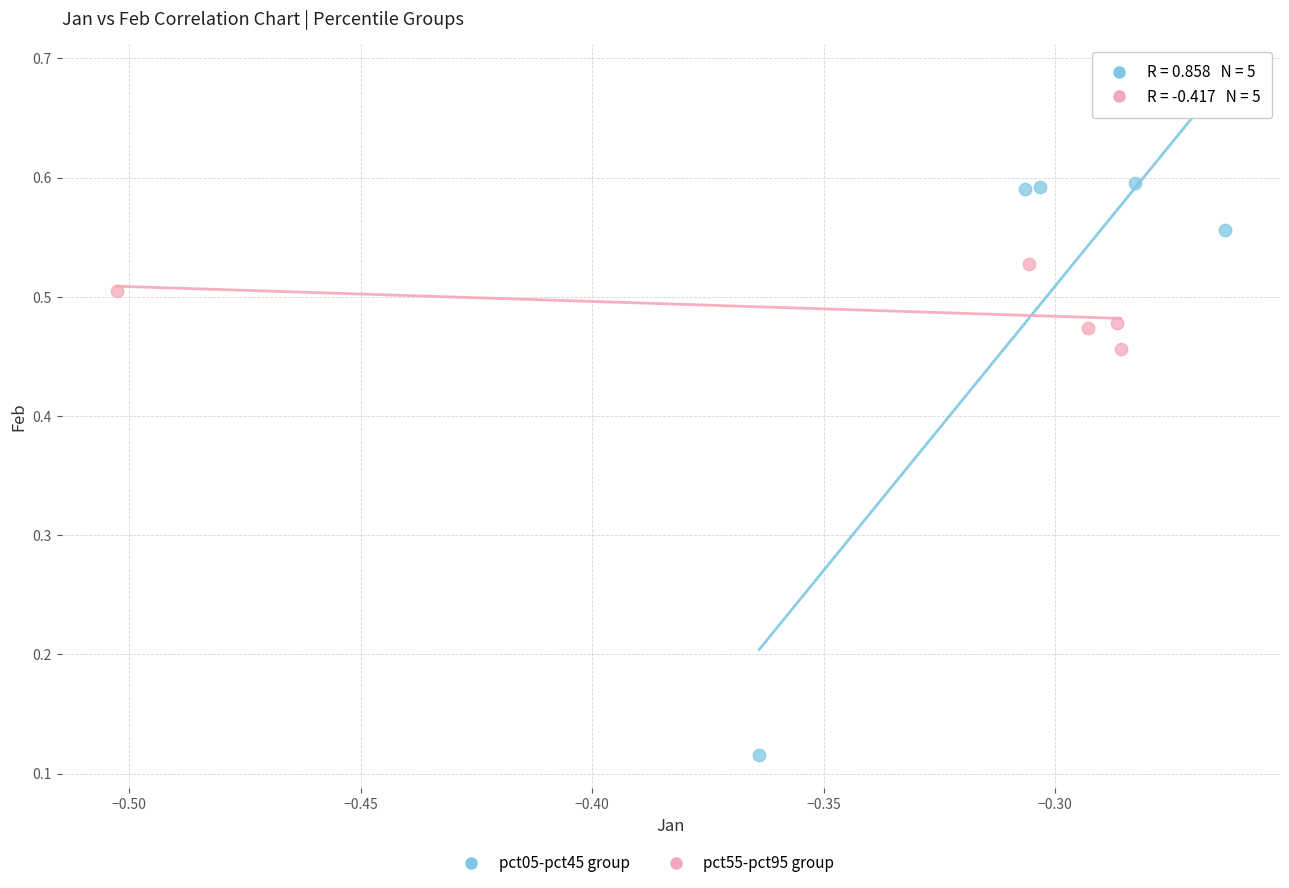

Which series contains the lowest Y value?

pct05-pct45 group